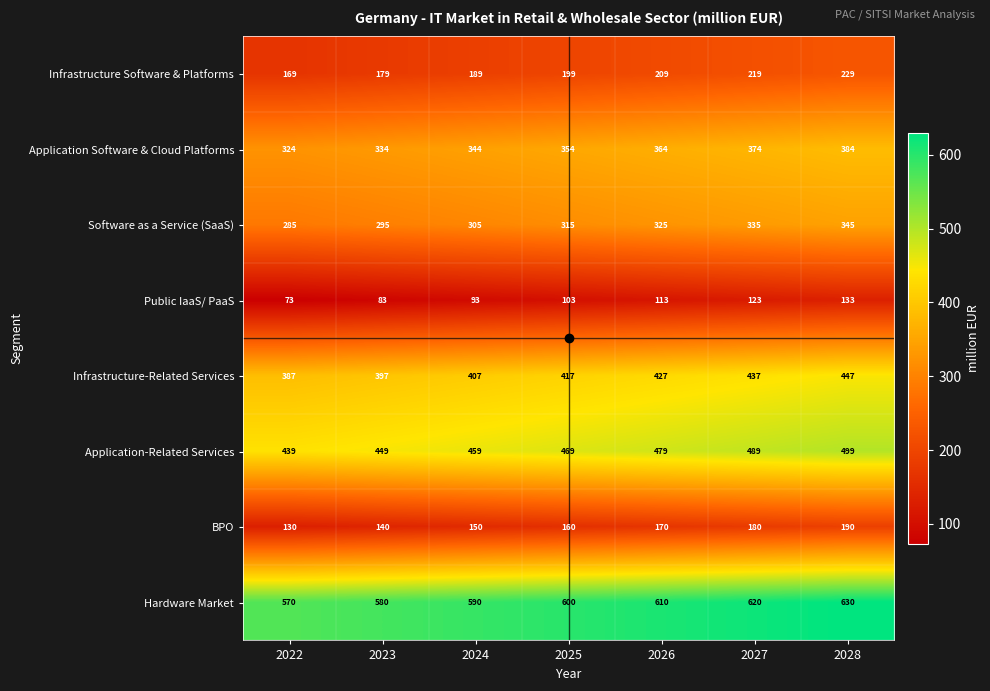

List the labels in order of Software as a Service (SaaS) value, largest first.

2028, 2027, 2026, 2025, 2024, 2023, 2022